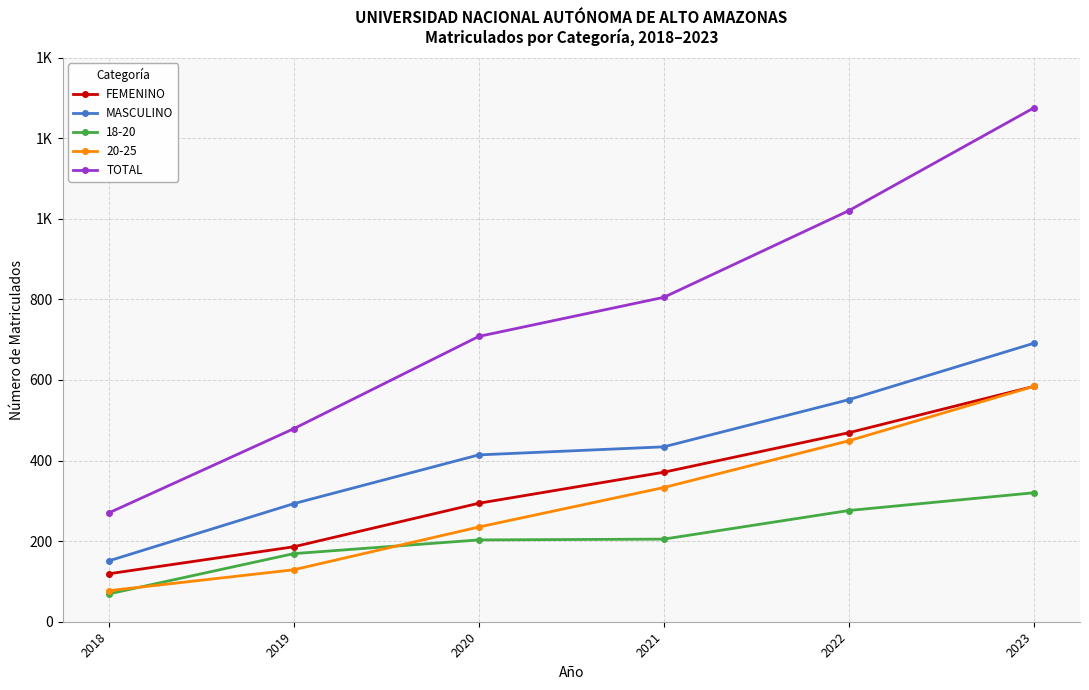

What are all the series names shown in the legend?

FEMENINO, MASCULINO, 18-20, 20-25, TOTAL